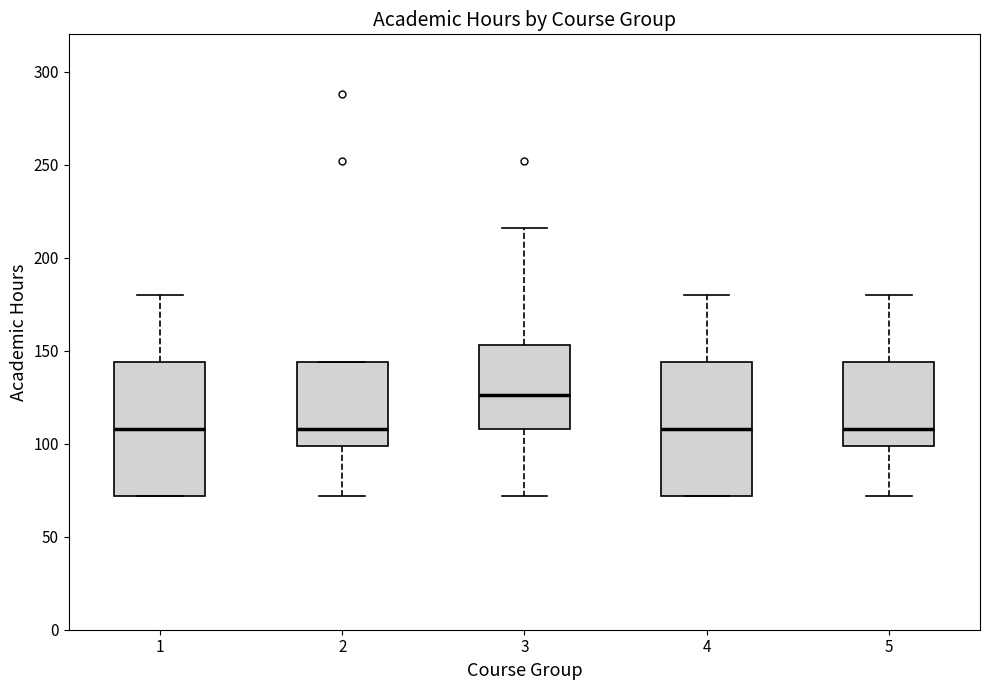

Reading left to right, read every box against the y-axis: the position of its median line, the range the box covers, and the ends of its whiskers. The values are not printed on the chart, so give them approximately, as read against the axis.

1: median 110, box 70 to 145, whiskers 70 to 180
2: median 110, box 100 to 145, whiskers 70 to 145
3: median 125, box 110 to 155, whiskers 70 to 215
4: median 110, box 70 to 145, whiskers 70 to 180
5: median 110, box 100 to 145, whiskers 70 to 180